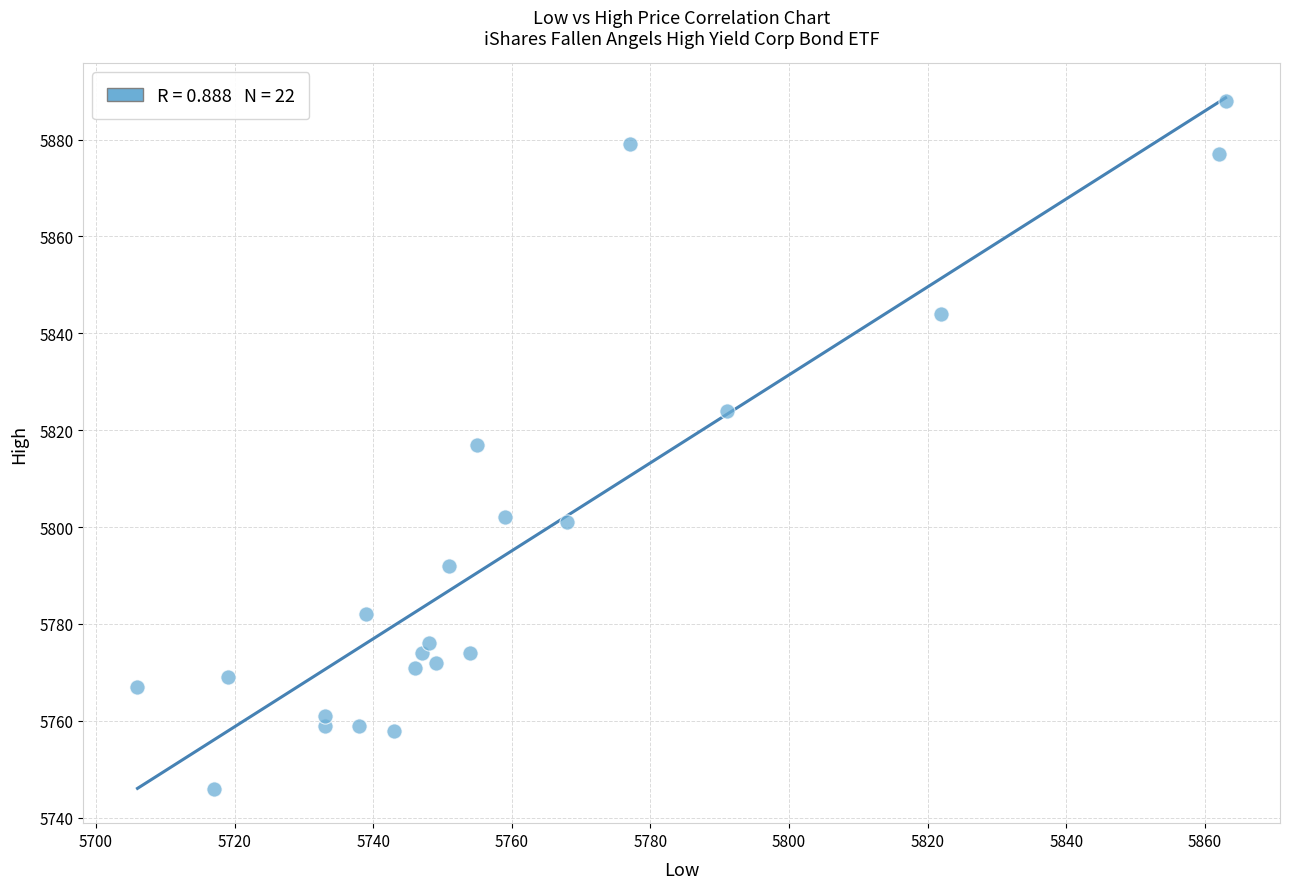

What is the range of Y values (max minus min)?

142